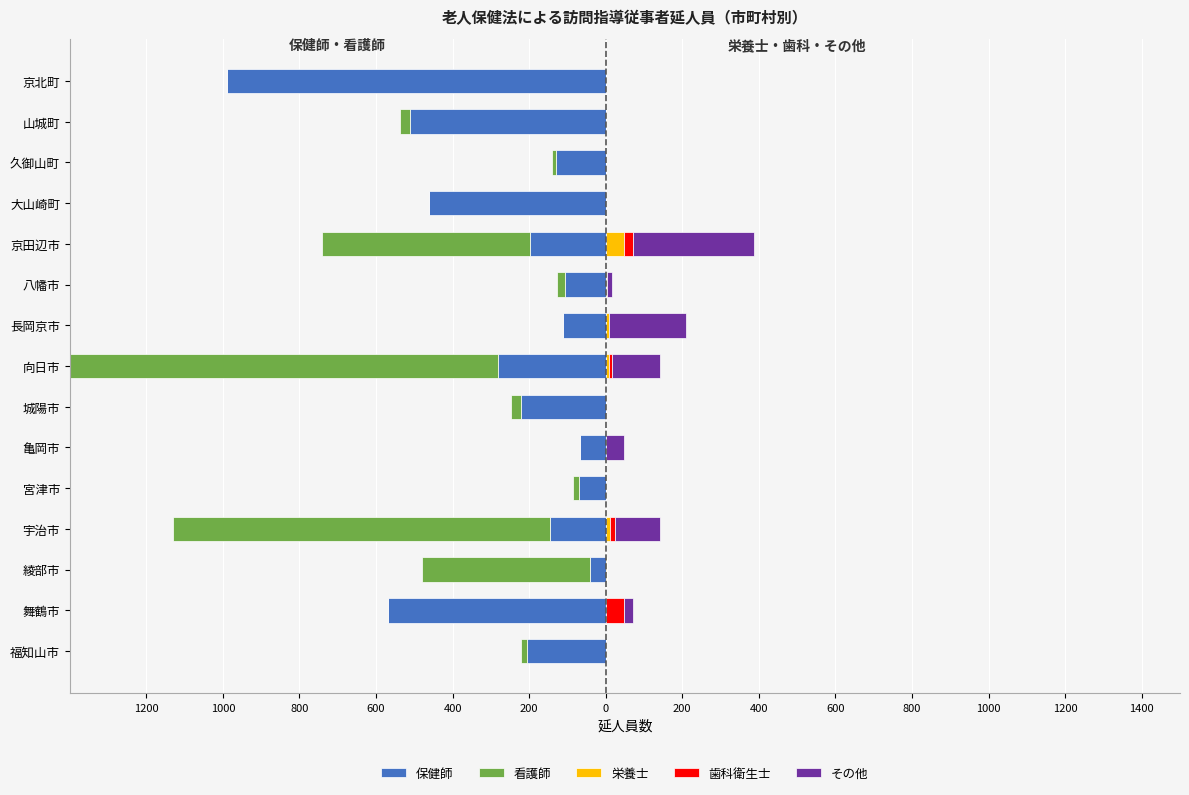

What is the minimum value shown in the chart?

-1378